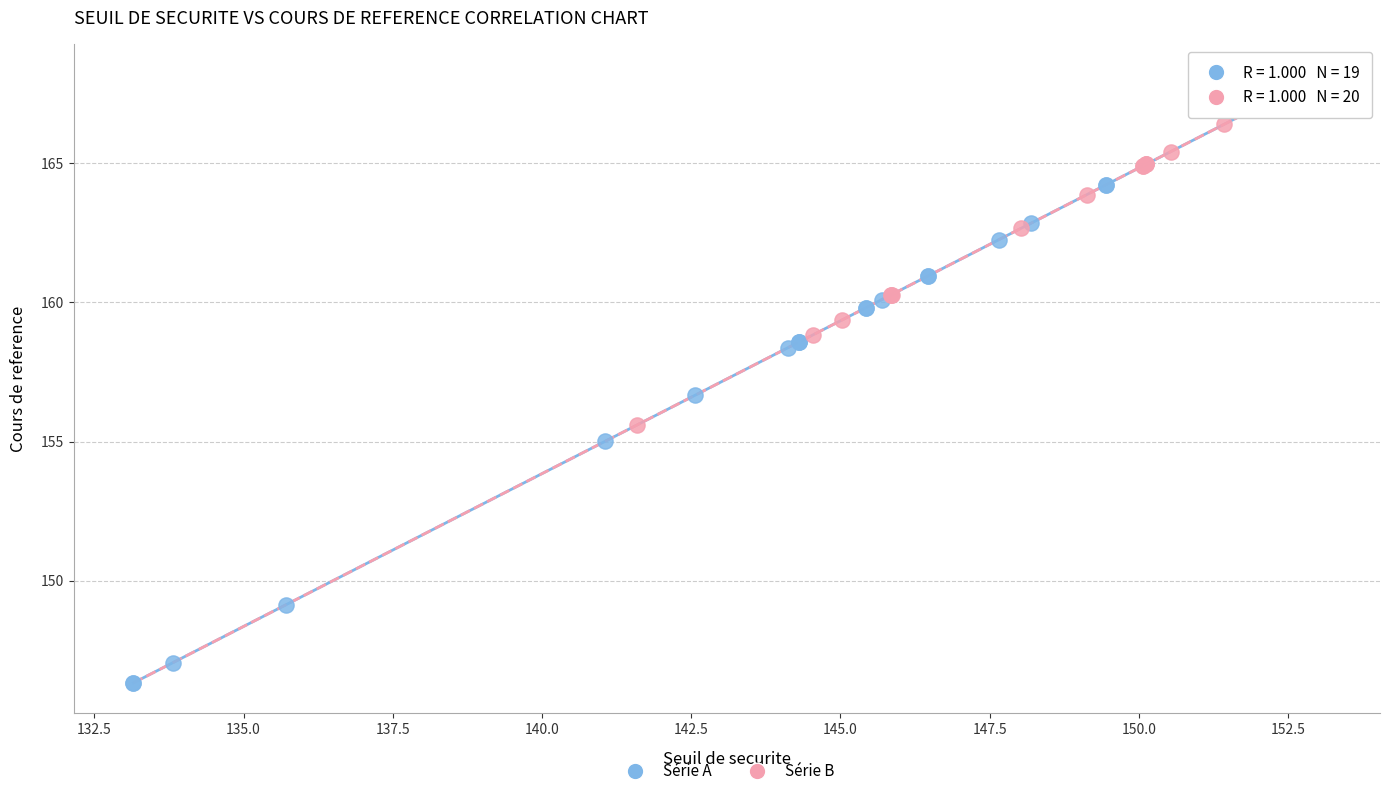

Which series has the largest Y range (max minus min)?

Série A